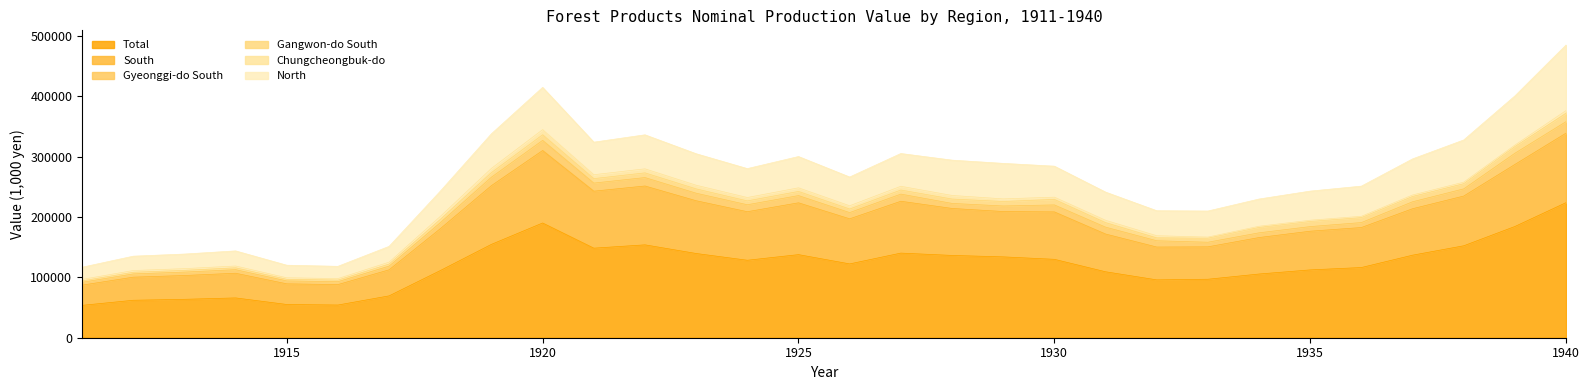

What is the minimum value shown in the chart?

1707.4